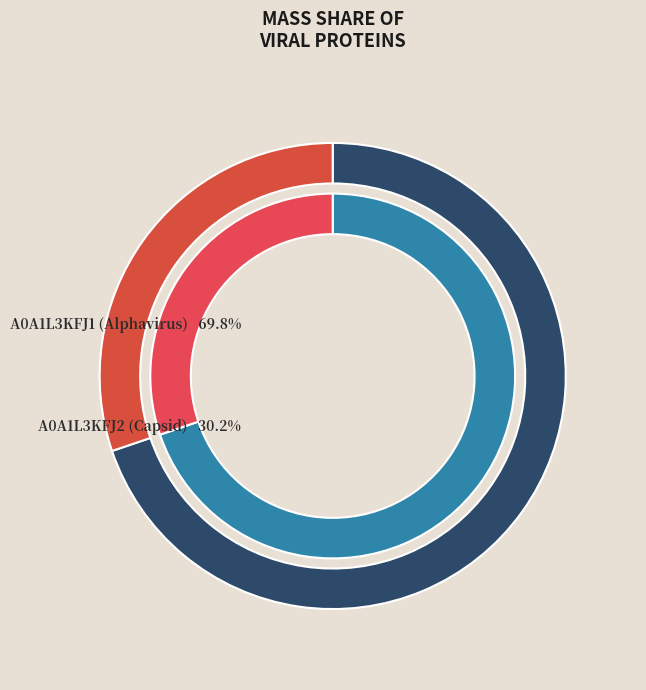

To the nearest percent, what portion does A0A1L3KFJ2 (Capsid) represent?

30%